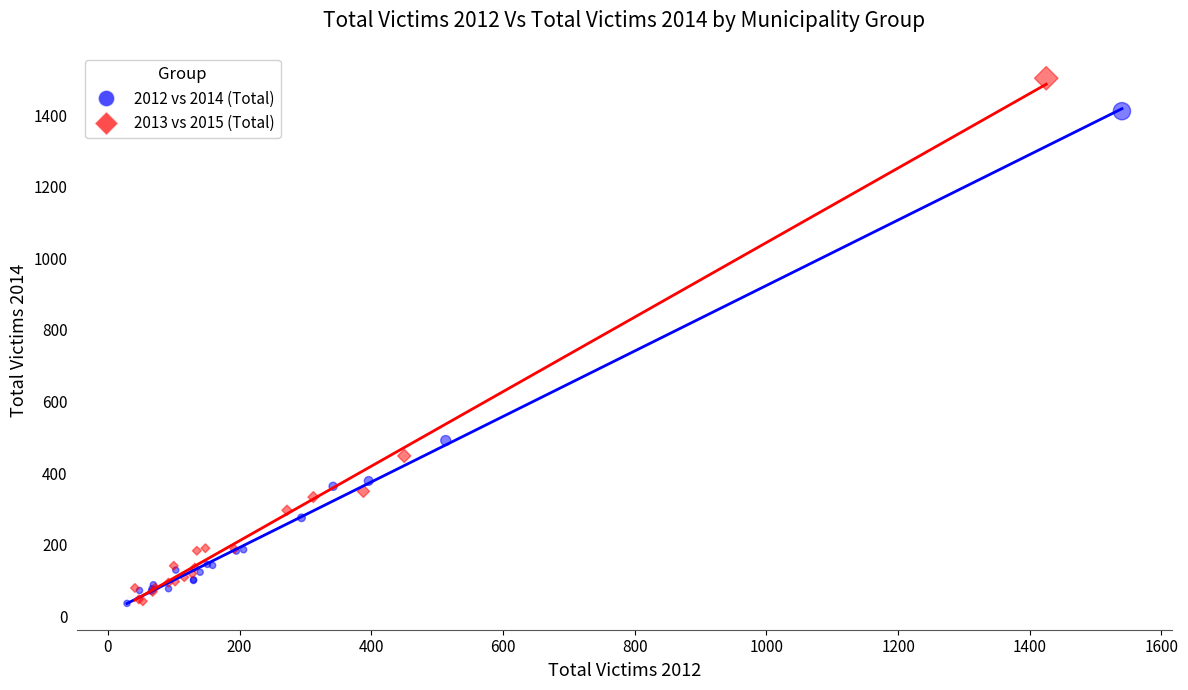

Which series has the widest spread of Y values?

2013 vs 2015 (Total)